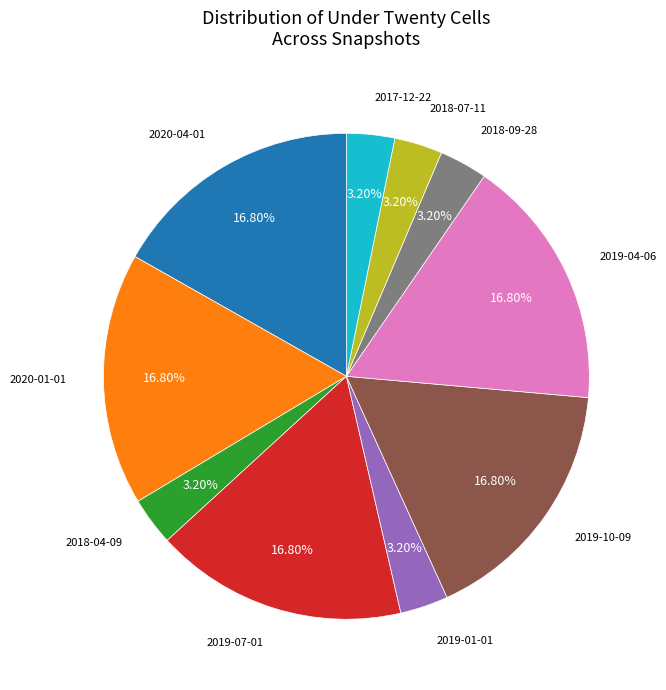

Which has a higher value, 2018-04-09 or 2019-07-01?

2019-07-01